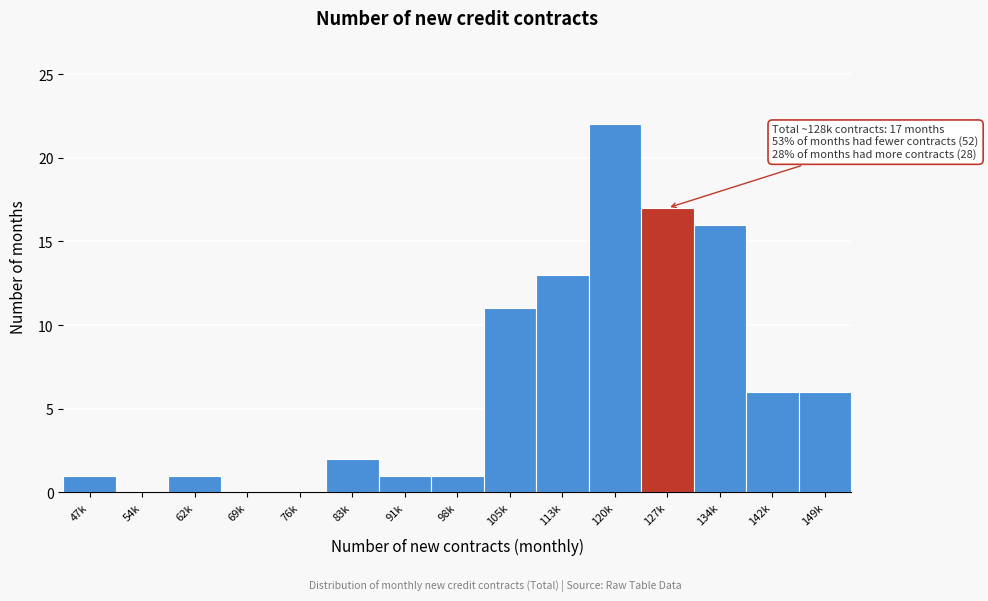

Reading left to right, what are all the values shown in this chart?

47k=1	54k=0	62k=1	69k=0	76k=0	83k=2	91k=1	98k=1	105k=11	113k=13	120k=22	127k=17	134k=16	142k=6	149k=6